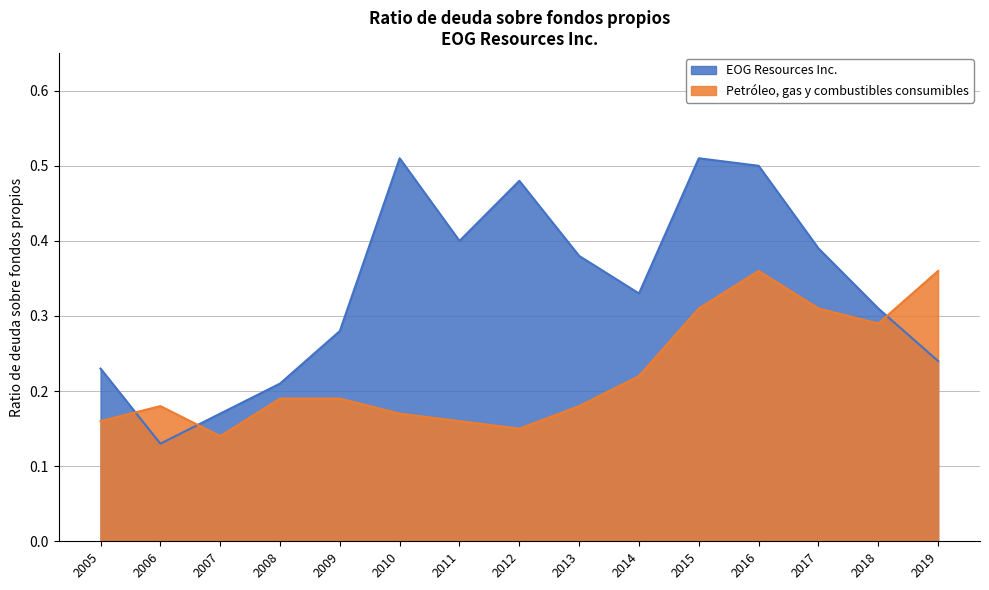

How many interior local valleys does the EOG Resources Inc. series have?

3